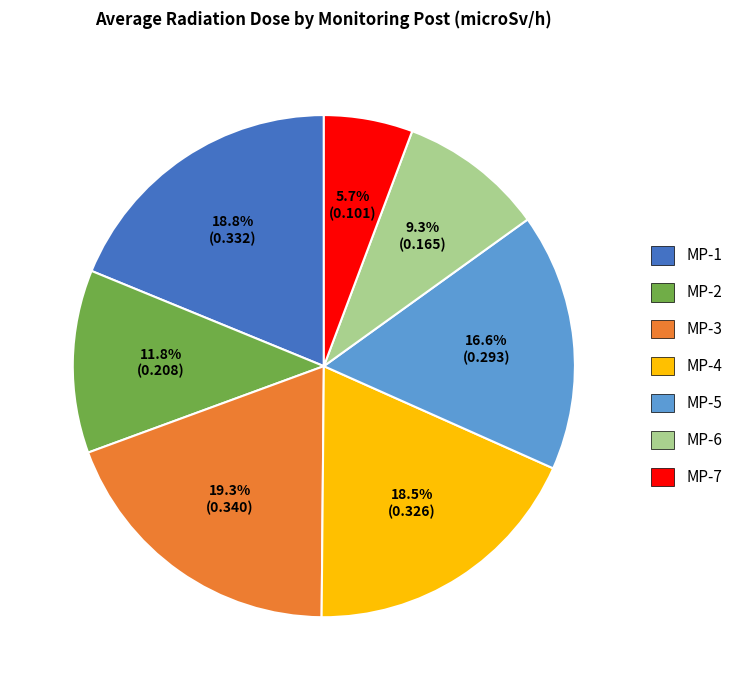

Which slice is the smallest?

MP-7